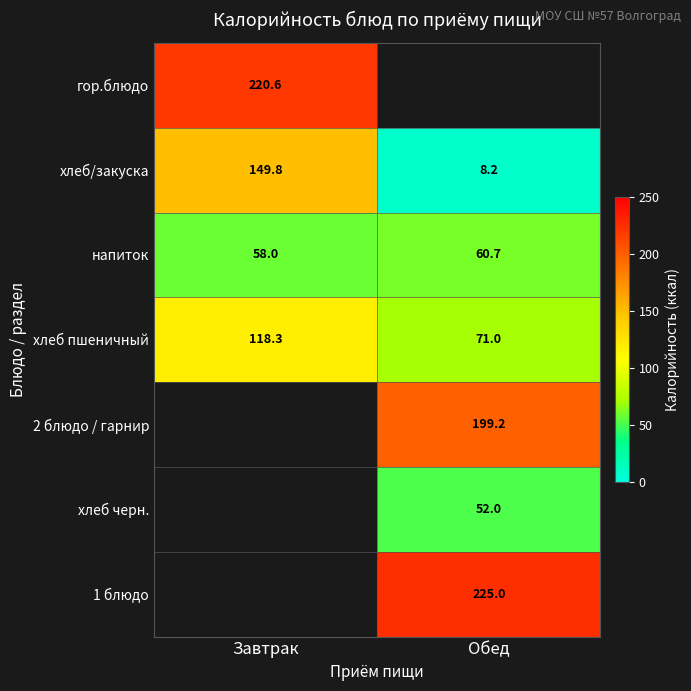

What is the greatest value displayed?

225.0